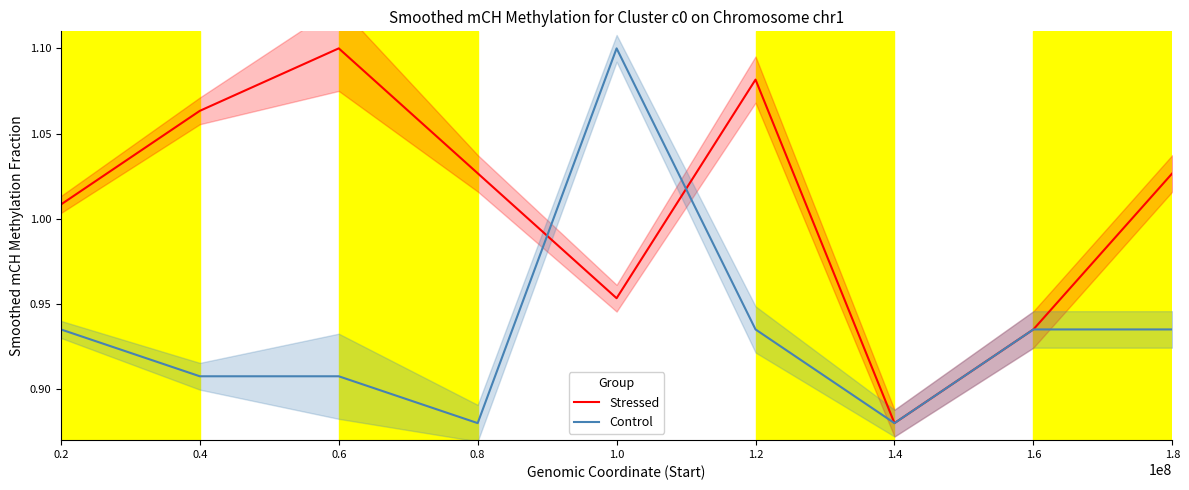

Rank the categories by Stressed value from lowest to highest.

1.4, 1.6, 1.0, 0.2, 0.8, 1.8, 0.4, 1.2, 0.6